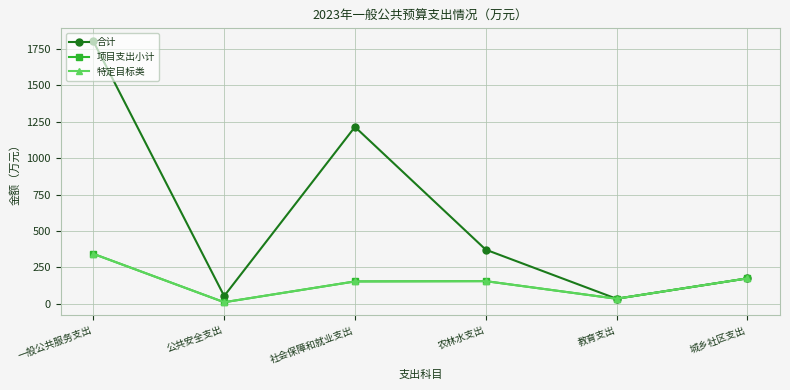

True or false: 特定目标类 and 项目支出小计 intersect in this chart.

False